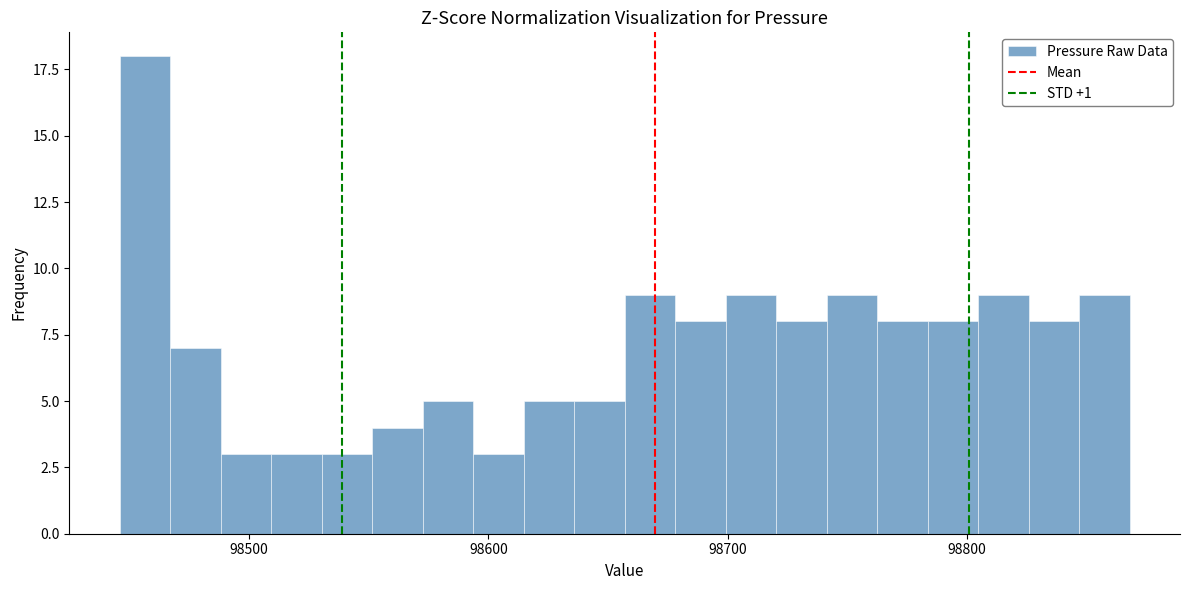

Read against the x-axis, roughly where is the centre of the tallest bar?

98460